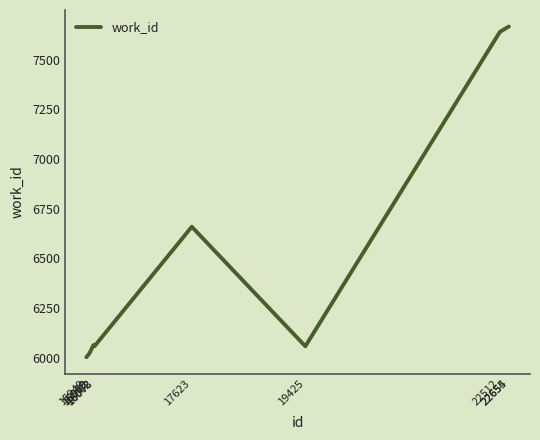

What is the change in value from 16012 to 22654?

+1635